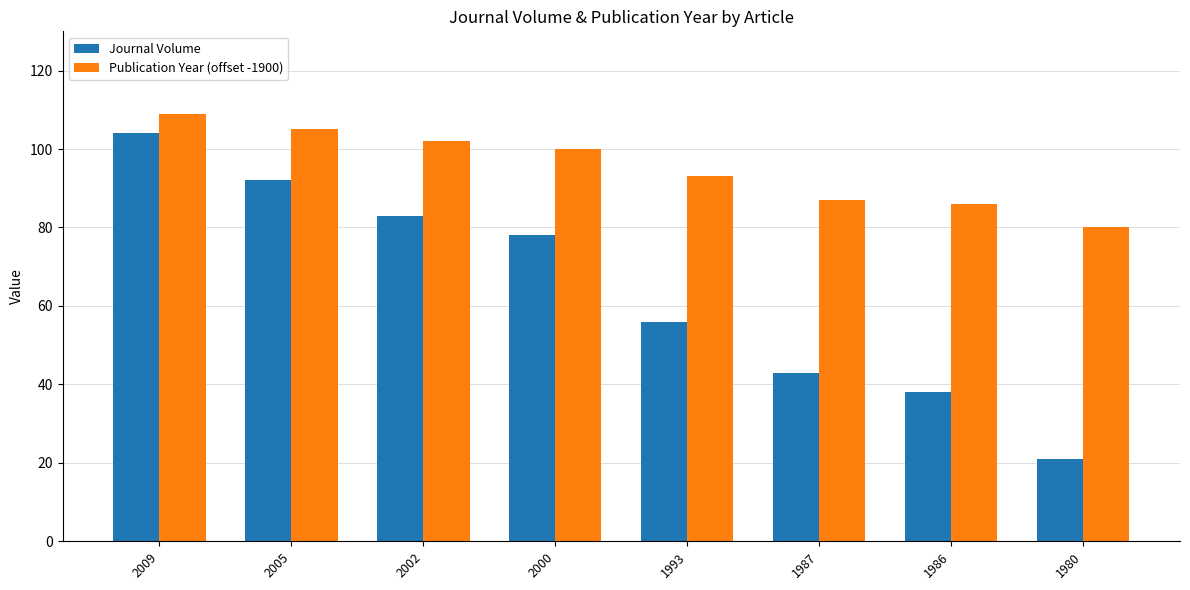

What value does the Publication Year (offset -1900) series have at 1987, to the nearest 5?

85